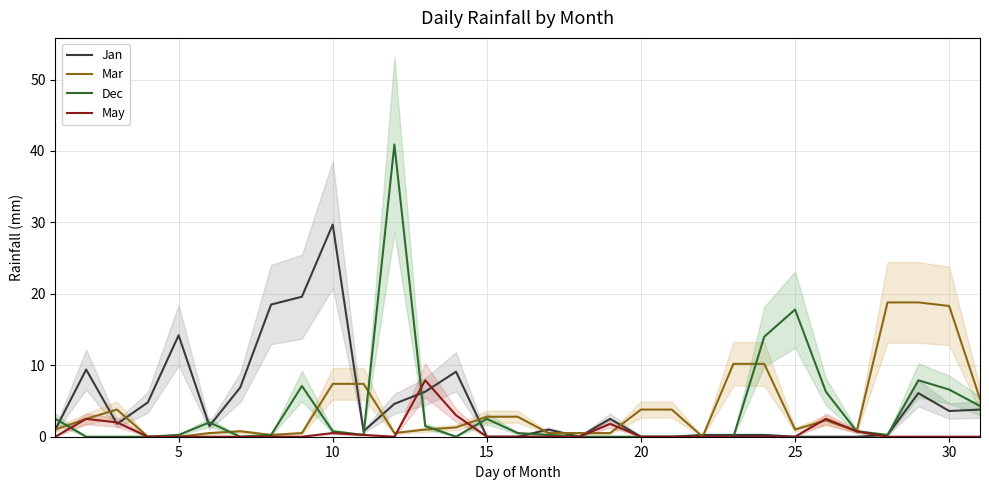

Reading left to right, what are all the values shown in this chart?

Jan: 1.0	9.4	1.8	4.8	14.2	1.5	6.9	18.5	19.6	29.7	0.8	4.6	6.3	9.1	0.0	0.0	1.0	0.0	2.5	0.0	0.0	0.2	0.2	0.2	0.0	0.0	0.0	0.2	6.1	3.6	3.8
Mar: 1.0	2.5	3.8	0.0	0.0	0.5	0.8	0.2	0.5	7.4	7.4	0.5	1.0	1.3	2.8	2.8	0.5	0.5	0.5	3.8	3.8	0.0	10.2	10.2	1.0	2.3	0.8	18.8	18.8	18.3	5.3
Dec: 2.5	0.0	0.0	0.0	0.2	2.0	0.0	0.2	7.1	0.8	0.2	40.9	1.5	0.0	2.5	0.5	0.2	0.0	0.0	0.0	0.0	0.0	0.0	14.0	17.8	6.3	0.8	0.2	7.9	6.6	4.3
May: 0.0	2.5	2.0	0.0	0.0	0.0	0.0	0.0	0.0	0.5	0.2	0.0	7.9	3.0	0.0	0.0	0.0	0.0	1.8	0.0	0.0	0.0	0.0	0.0	0.0	2.5	0.8	0.0	0.0	0.0	0.0